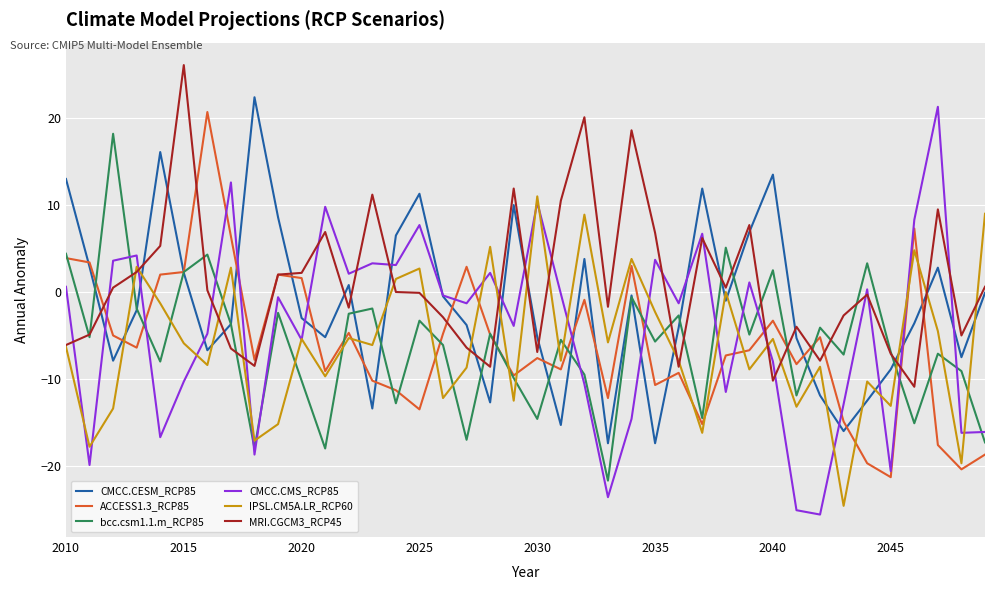

Which series has the largest range (max minus min)?

CMCC.CMS_RCP85